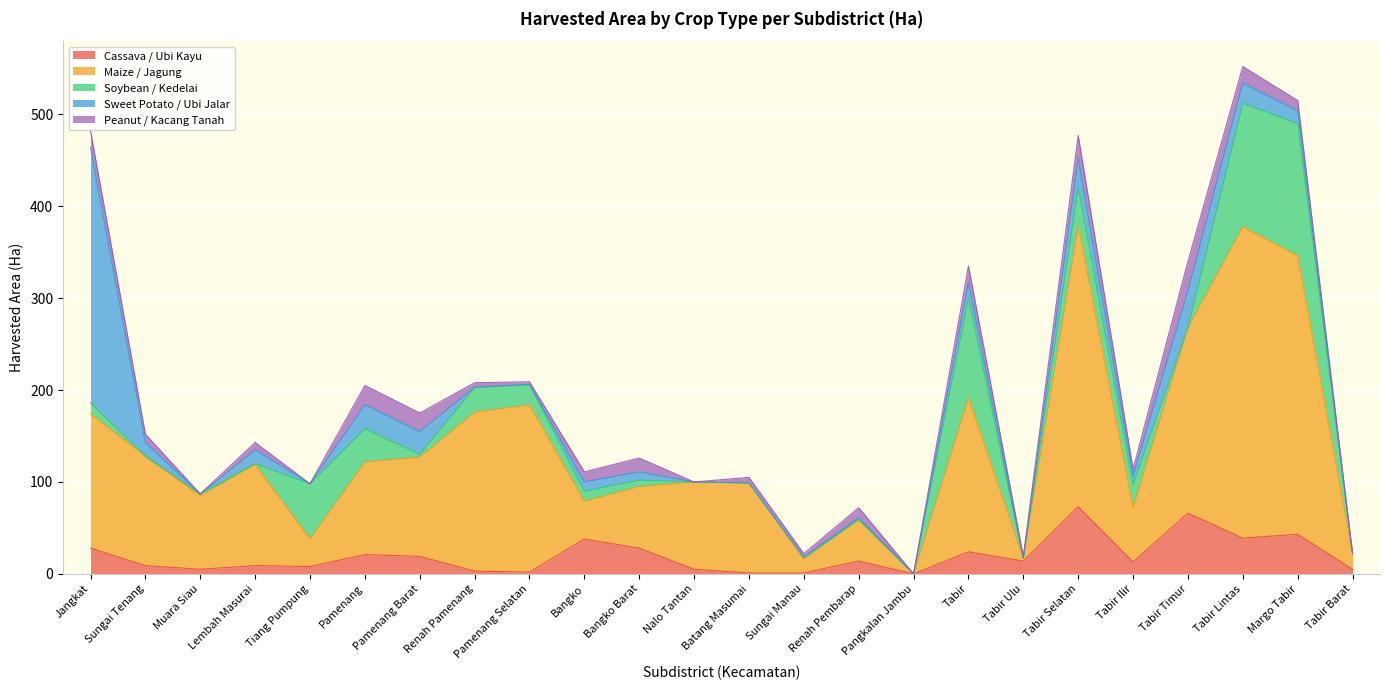

List the series in order of their peak value, highest first.

Maize / Jagung, Sweet Potato / Ubi Jalar, Soybean / Kedelai, Cassava / Ubi Kayu, Peanut / Kacang Tanah